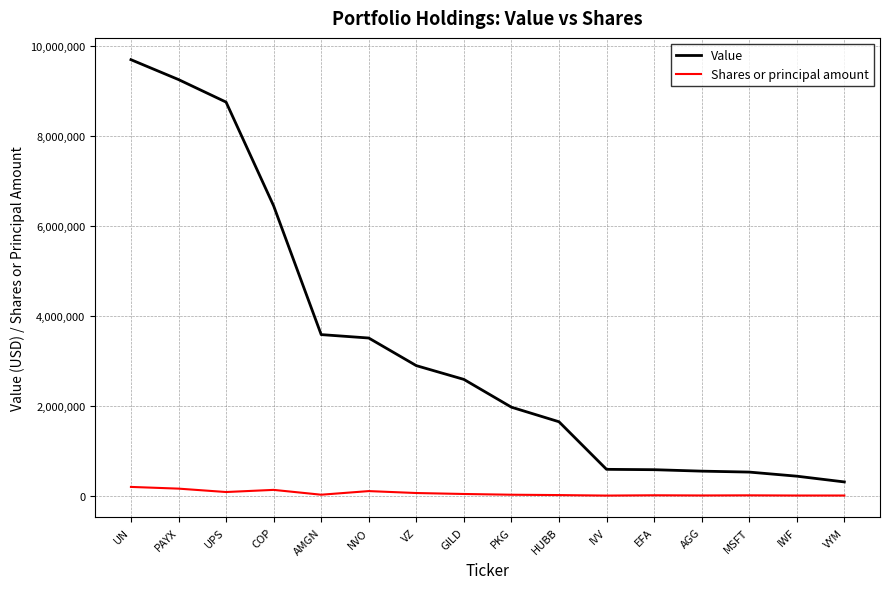

What is the sum of the Shares or principal amount values at AGG and IVV?

7506